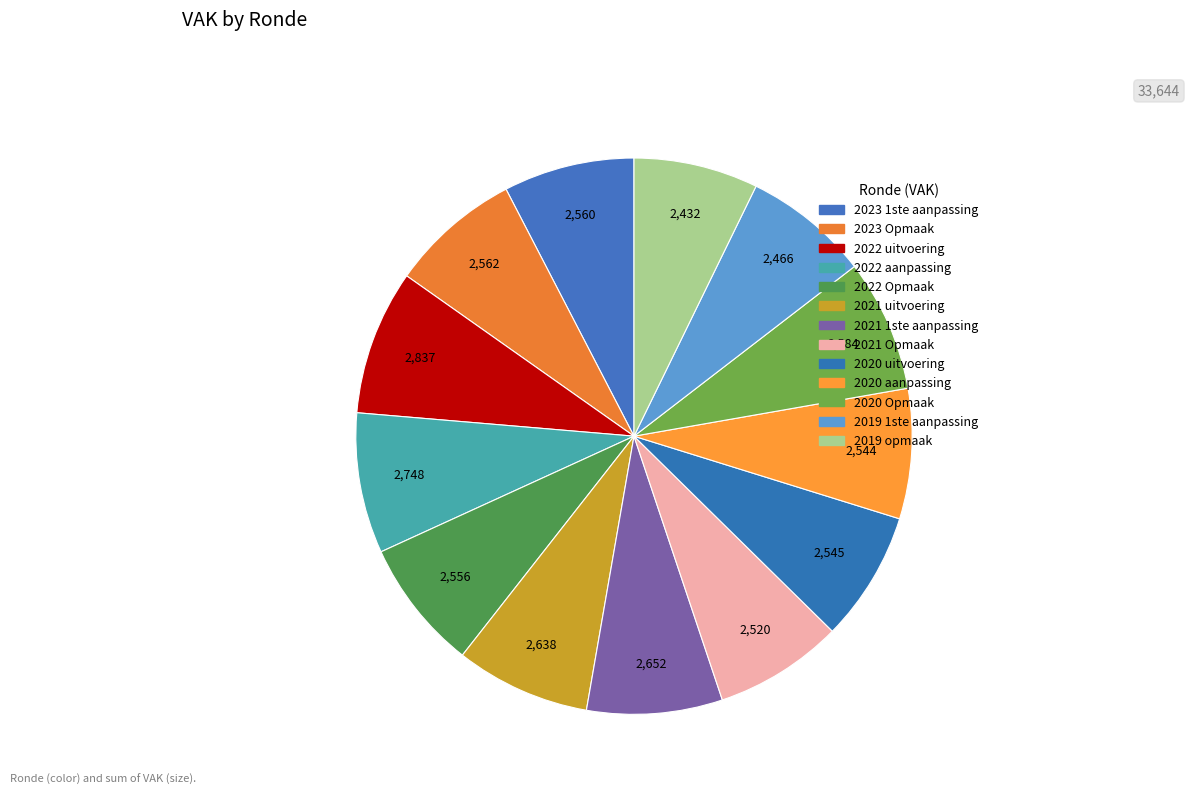

Does any single category account for the majority?

No